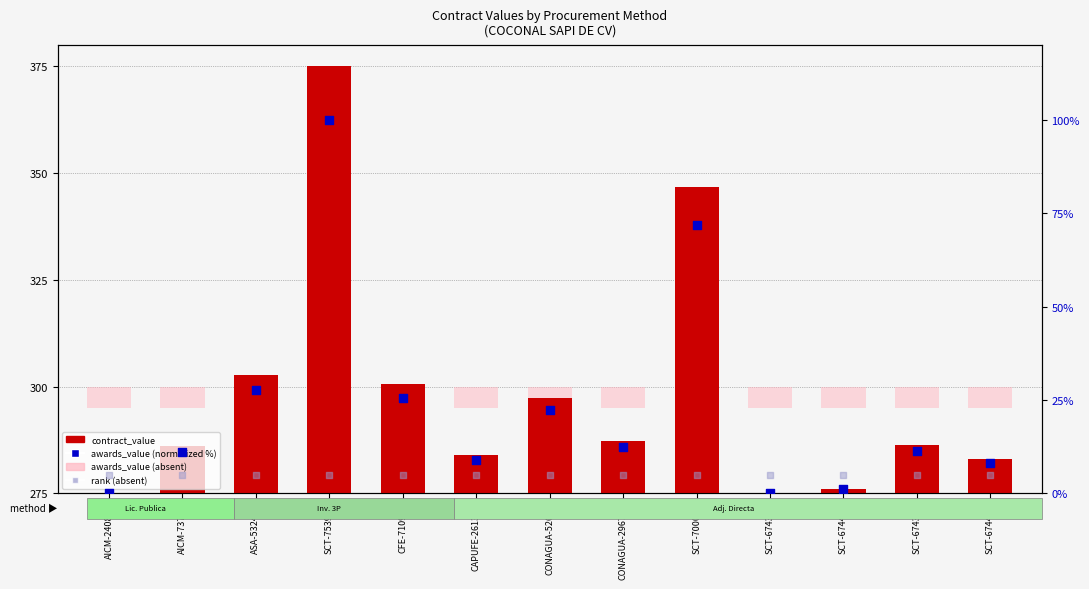

What is the change in value from CONAGUA-52656 to SCT-674476?

-14.2